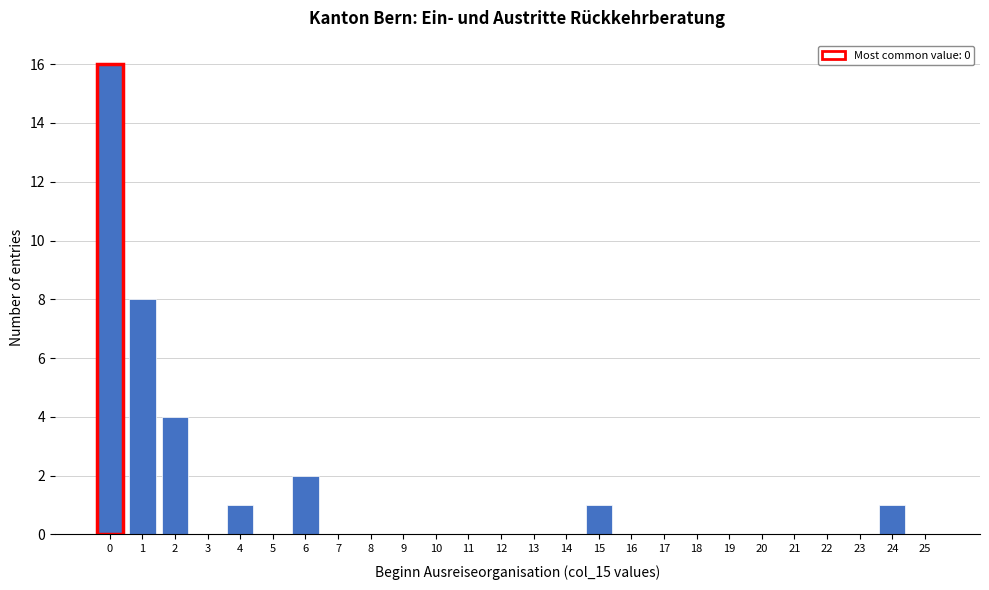

Reading right to left, transcribe all the data shown in this chart.

25=0	24=1	23=0	22=0	21=0	20=0	19=0	18=0	17=0	16=0	15=1	14=0	13=0	12=0	11=0	10=0	9=0	8=0	7=0	6=2	5=0	4=1	3=0	2=4	1=8	0=16